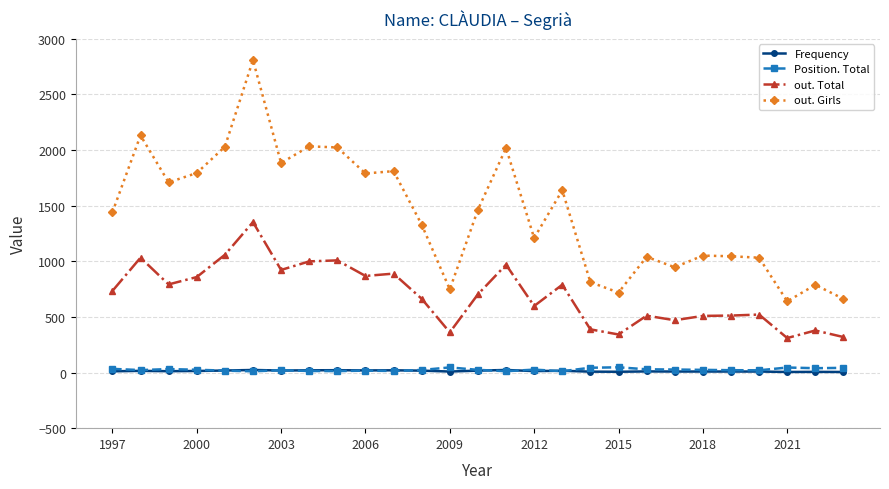

True or false: out. Girls and Frequency cross at least once.

False